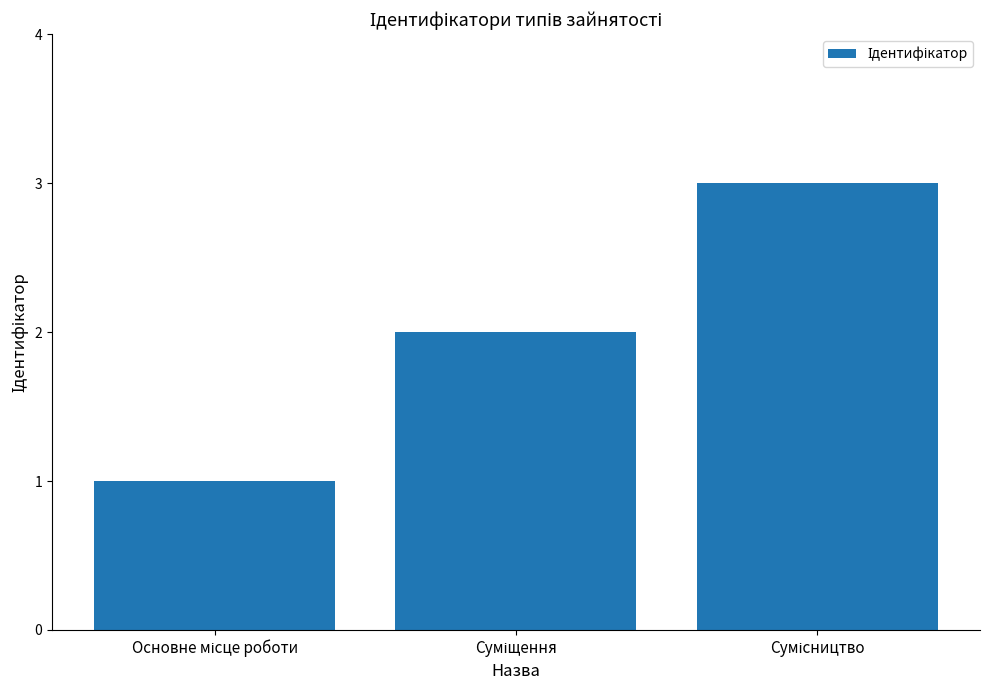

What is the sum of all values?

6